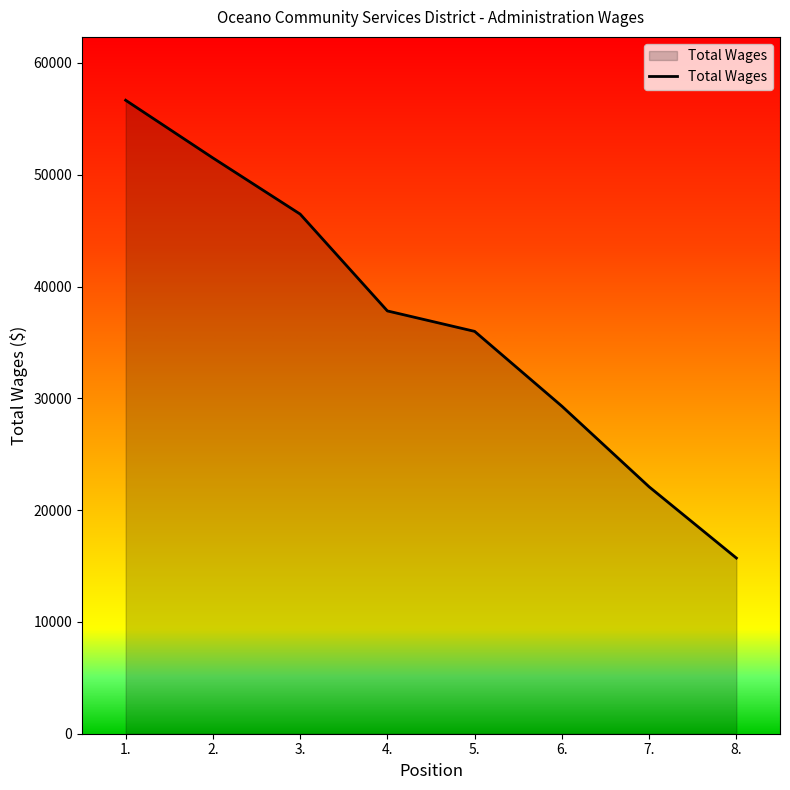

Reading left to right, transcribe all the data shown in this chart.

56666	51504	46481	37819	35991	29298	22085	15715